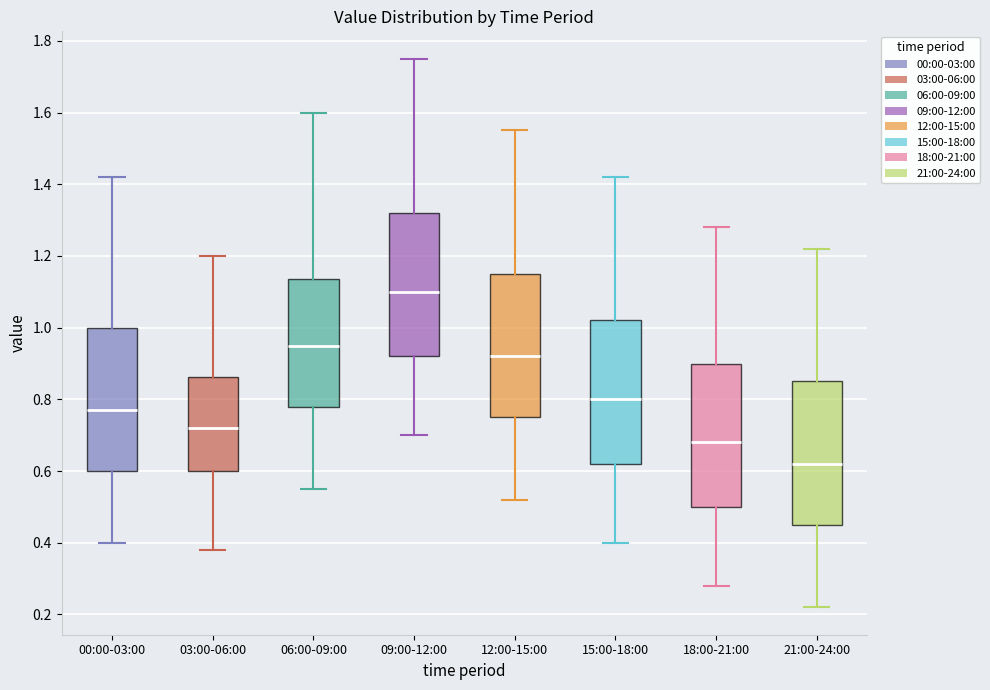

Where is the upper edge of the box for 03:00-06:00 on the y-axis? The values are not printed on the chart, so give them approximately, as read against the axis.

0.86